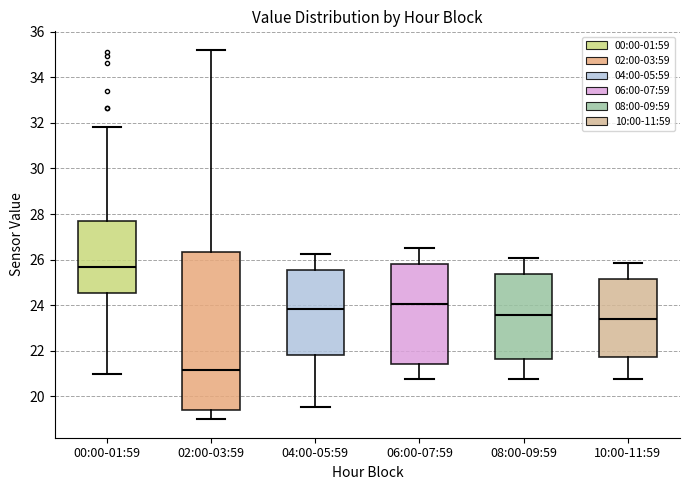

Where does the lower whisker of the box for 06:00-07:59 end on the y-axis? The values are not printed on the chart, so give them approximately, as read against the axis.

20.8